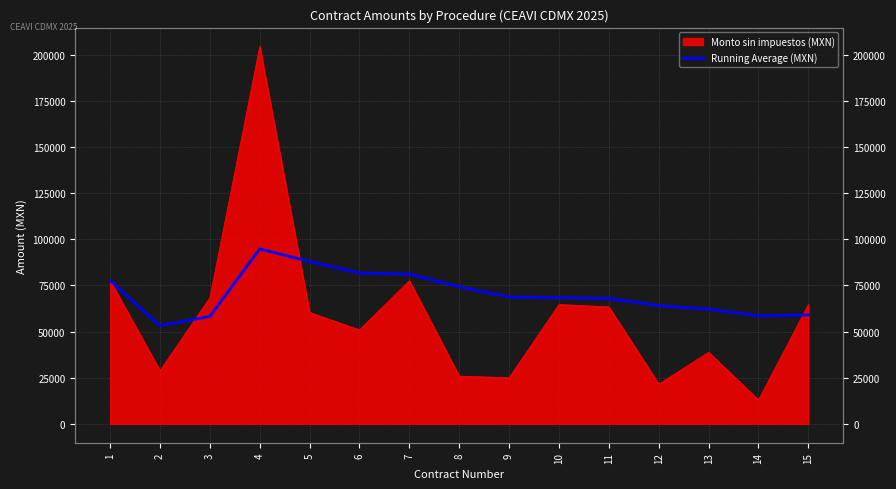

Where does the data first go above 68344?

1